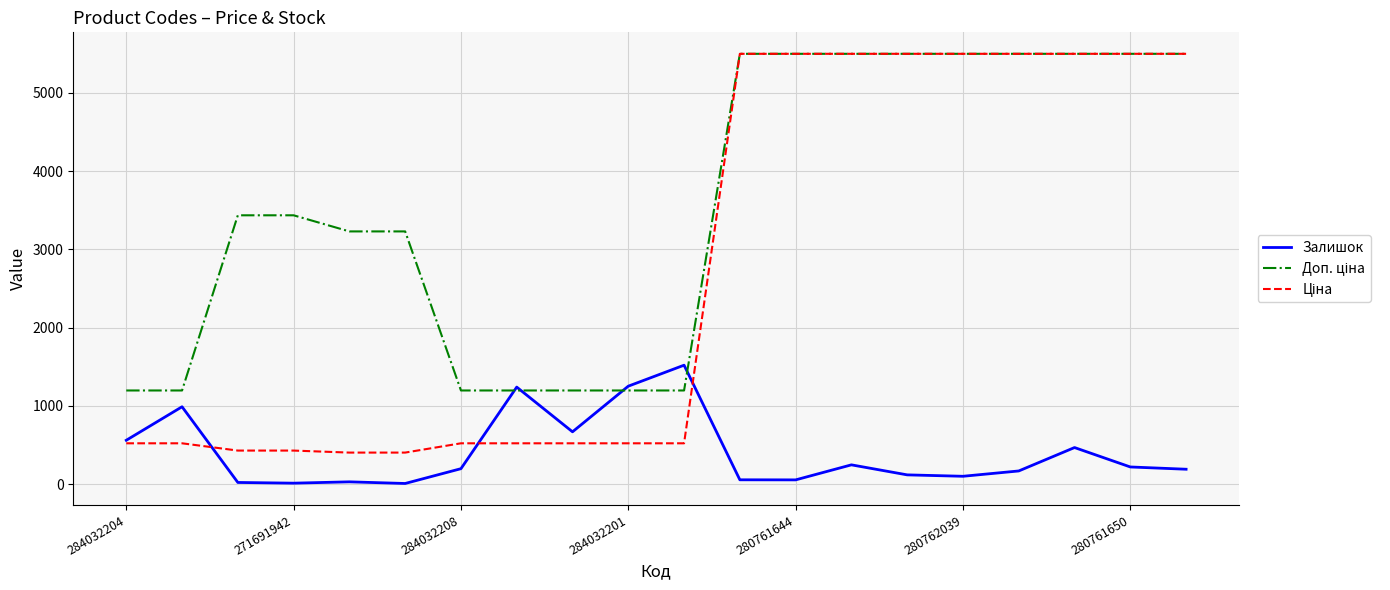

What is the greatest value displayed?

5497.3